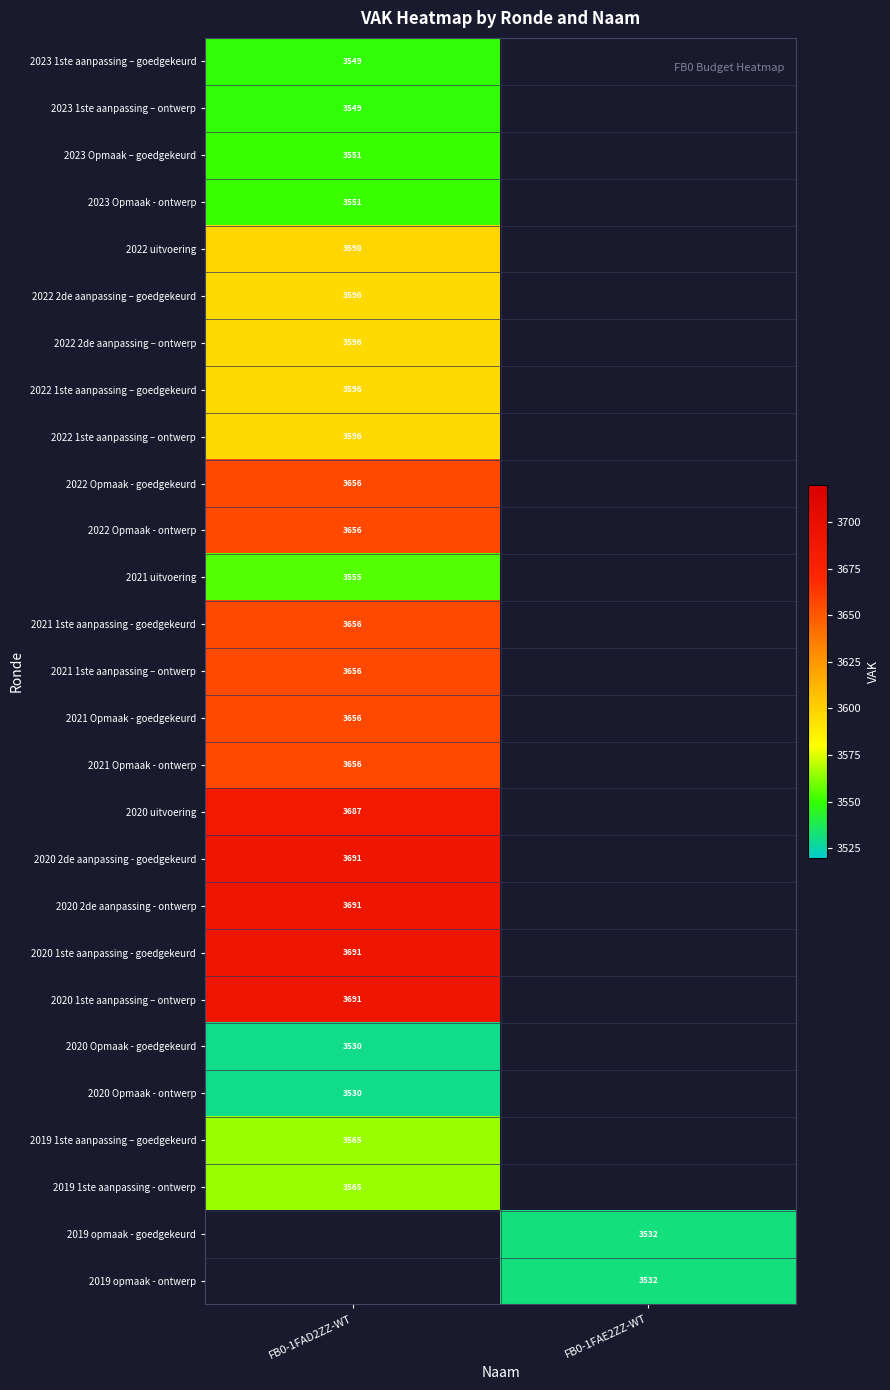

How many data points does each series have?

2